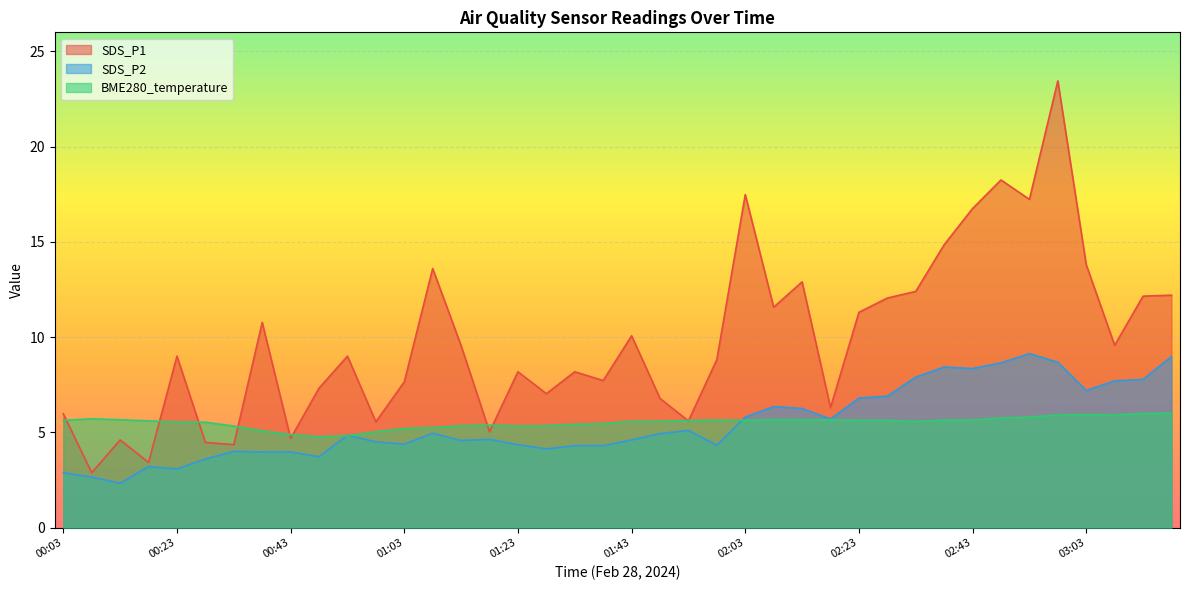

What is the value of the SDS_P1 point at the 5th from the left?

9.0